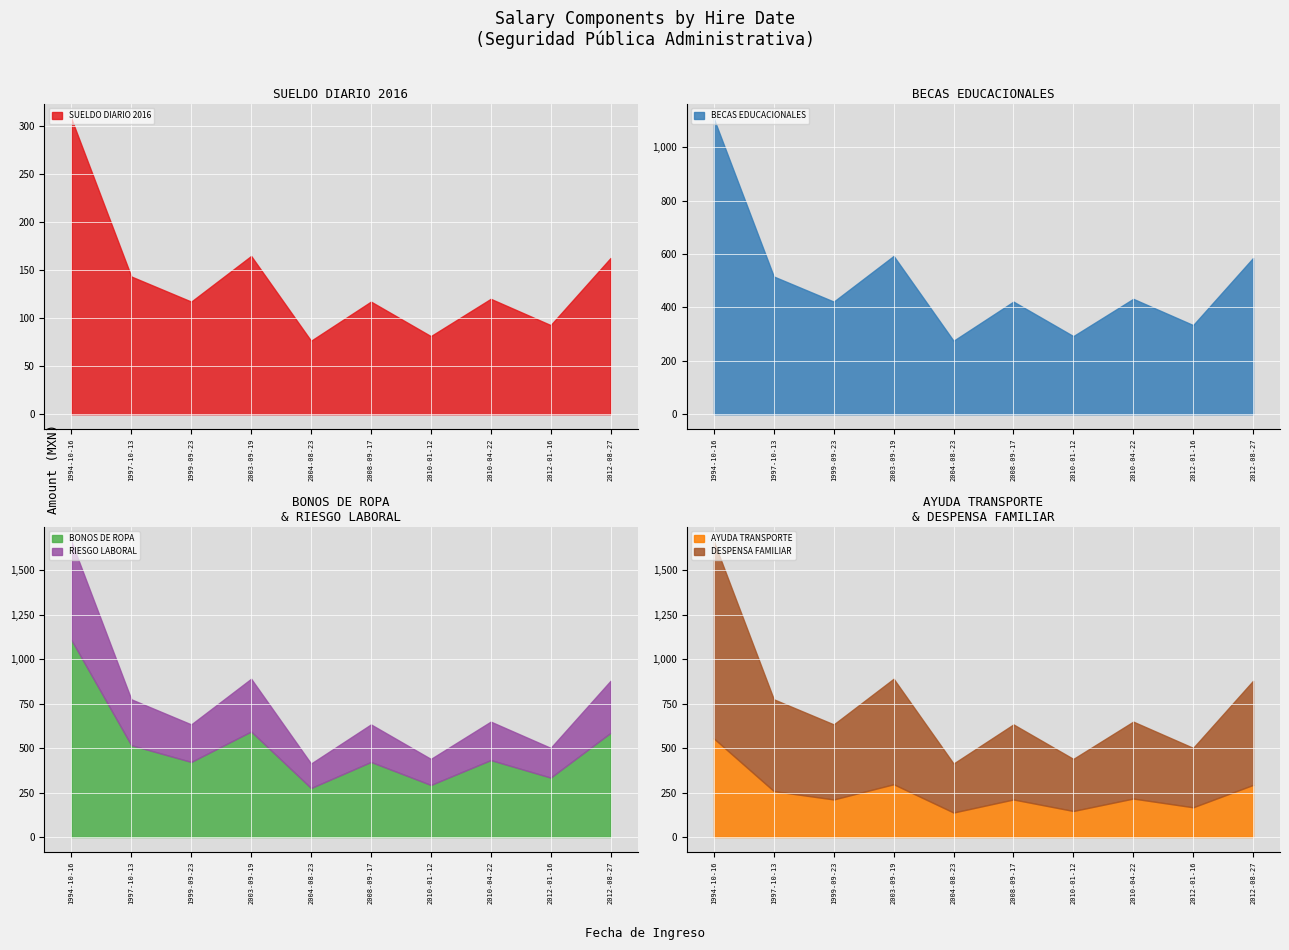

True or false: RIESGO LABORAL and DESPENSA FAMILIAR intersect in this chart.

False